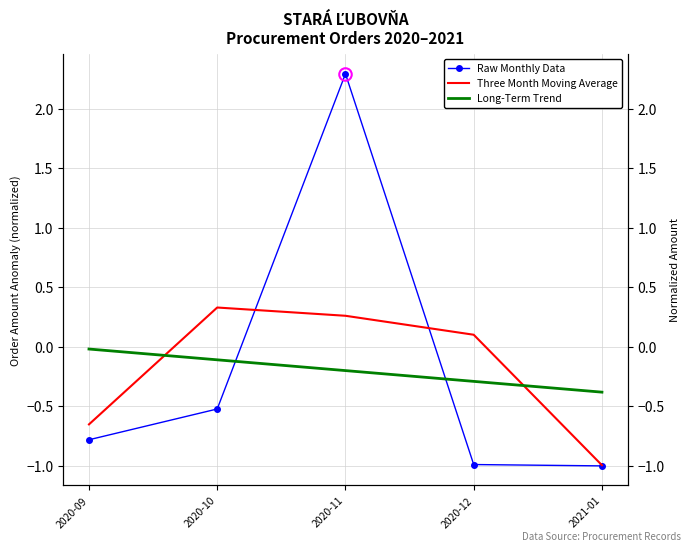

Reading right to left, list all the values displayed in this chart.

Raw Monthly Data: -1.0	-1.0	2.3	-0.5	-0.8
Three Month Moving Average: -1.0	0.1	0.3	0.3	-0.7
Long-Term Trend: -0.4	-0.3	-0.2	-0.1	-0.0